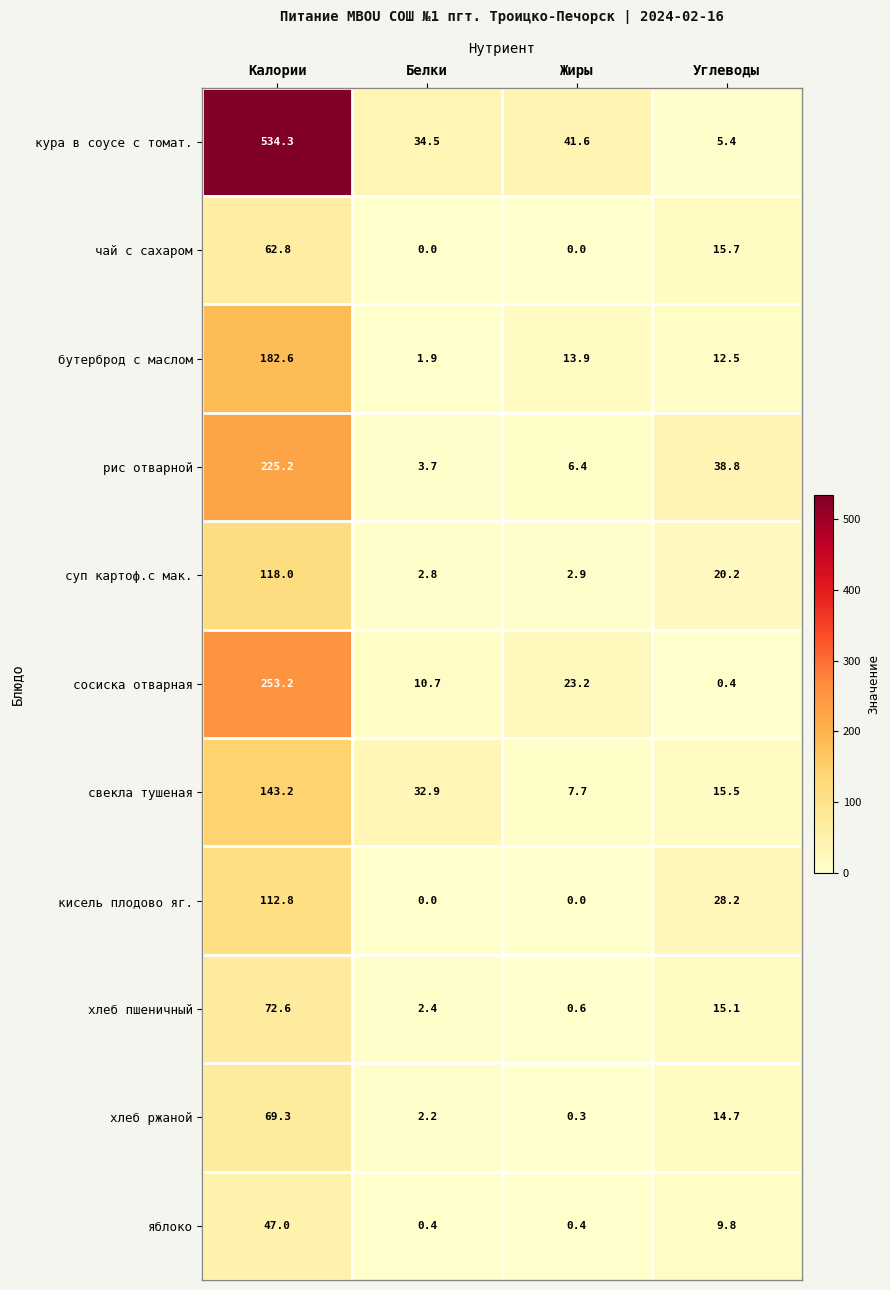

What is the greatest value displayed?

534.3